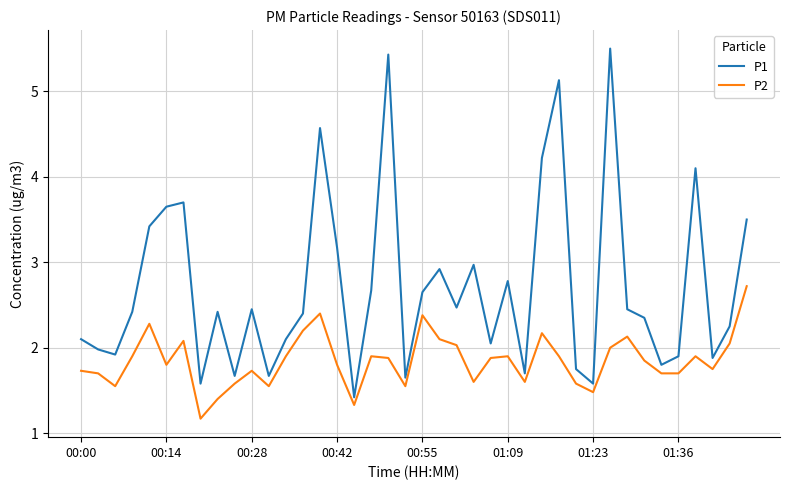

What is the sum of all P1 values?

108.3